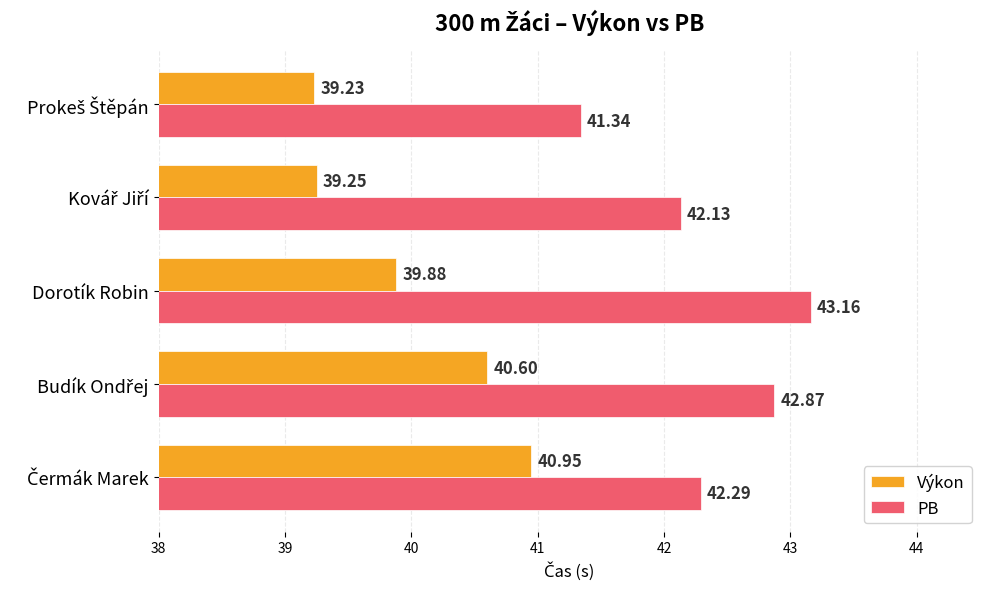

At which category does the chart reach its peak across all series?

Dorotík Robin